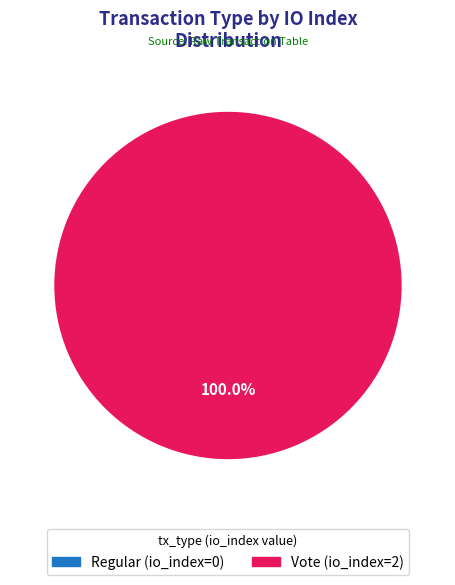

Rank the categories by value from highest to lowest.

Vote (io_index=2), Regular (io_index=0)